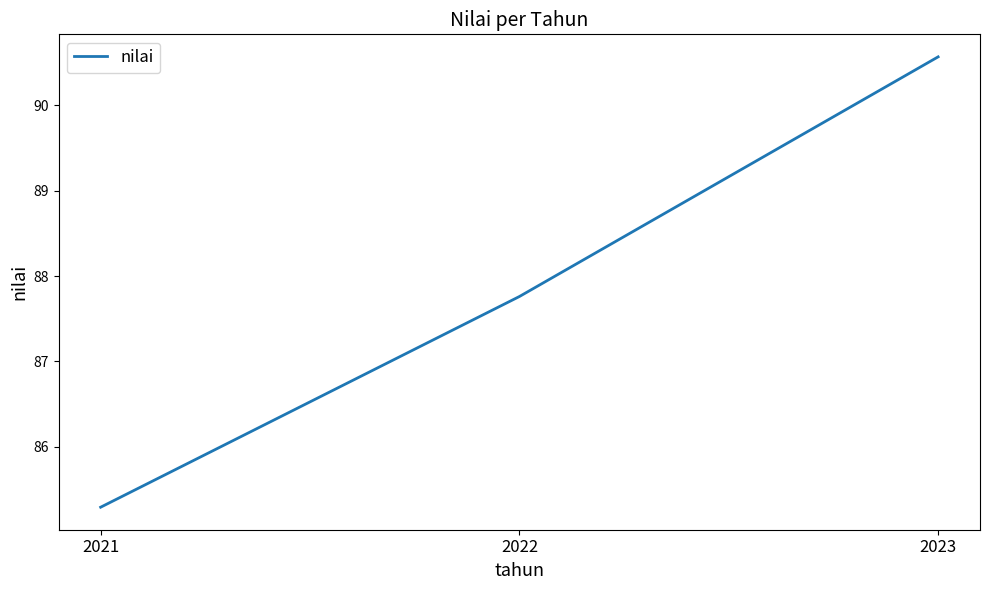

What is the greatest value displayed?

90.6